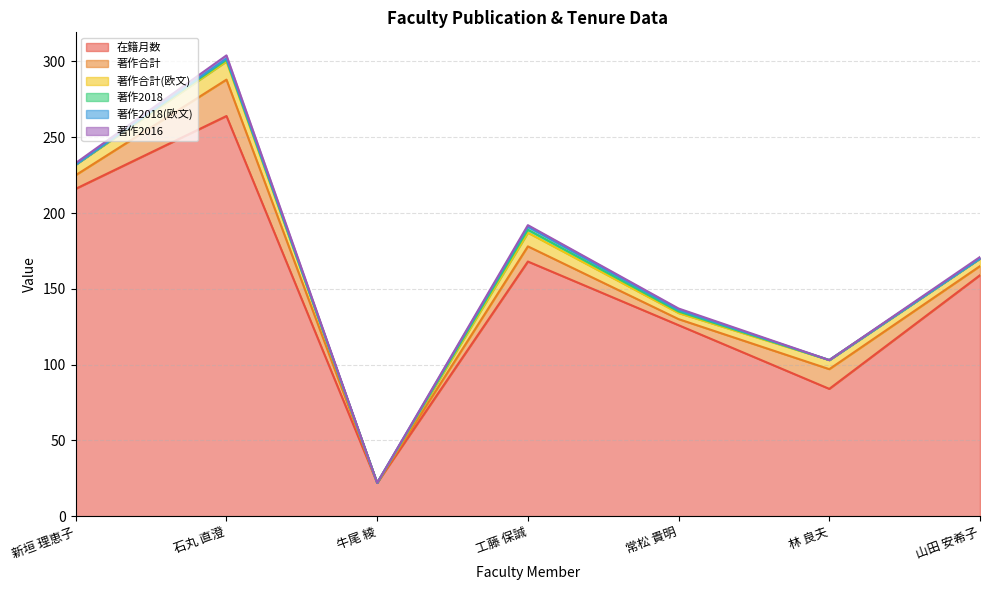

How many lines are shown in the chart?

6